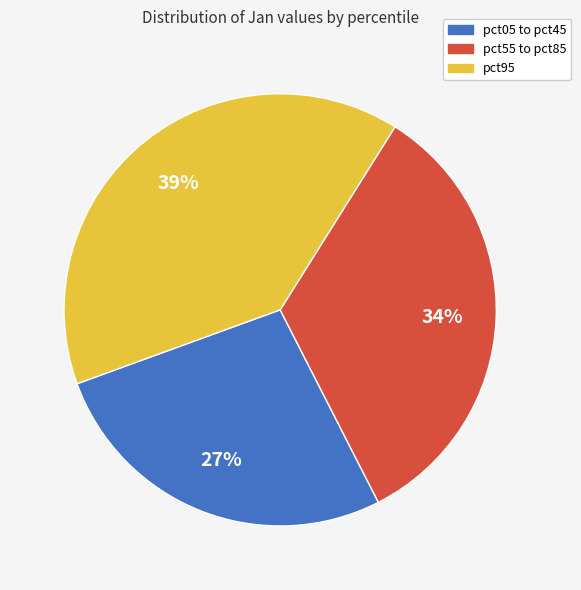

Rank the categories by value from highest to lowest.

pct95, pct55 to pct85, pct05 to pct45